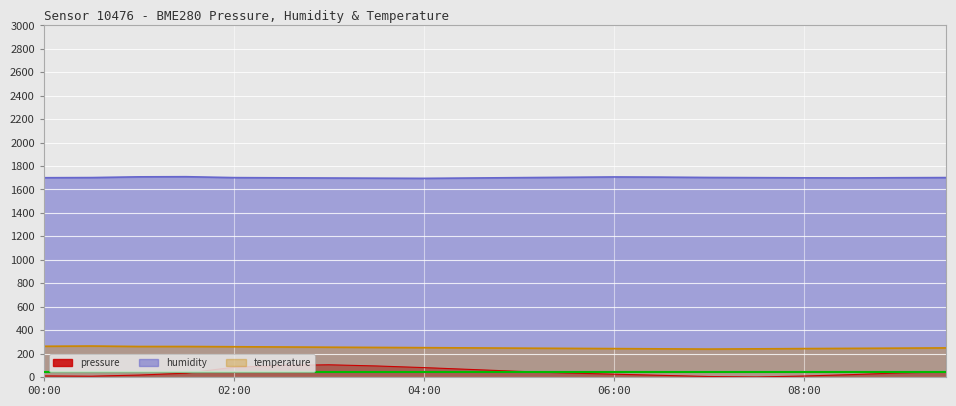

At which category is the sum across all series the highest?

03:00